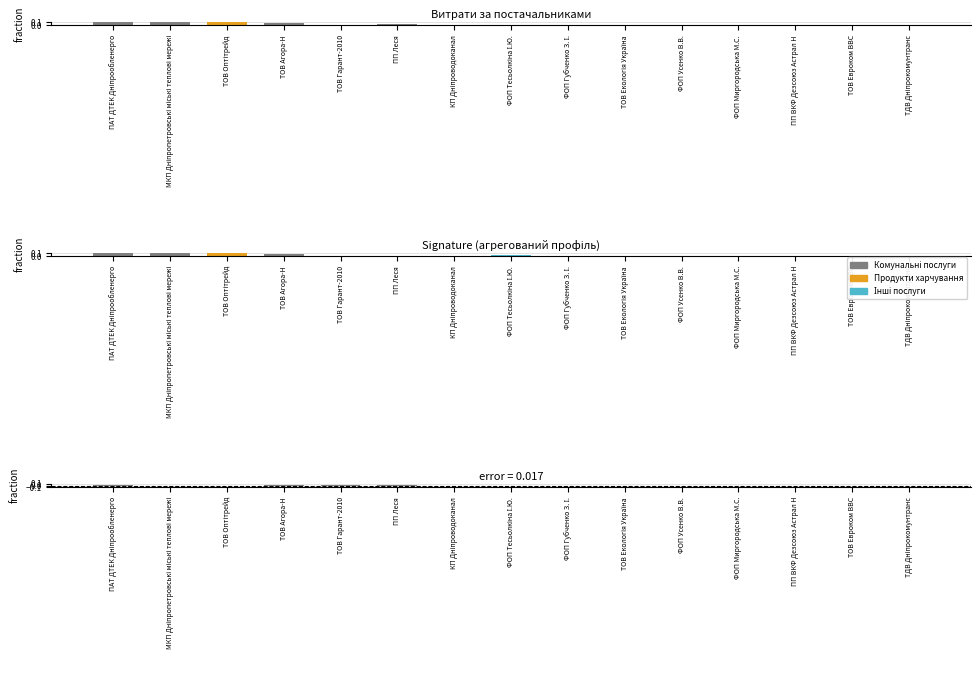

At which label is Сигнатура closest to 0?

ТДВ Дніпрокомунтранс